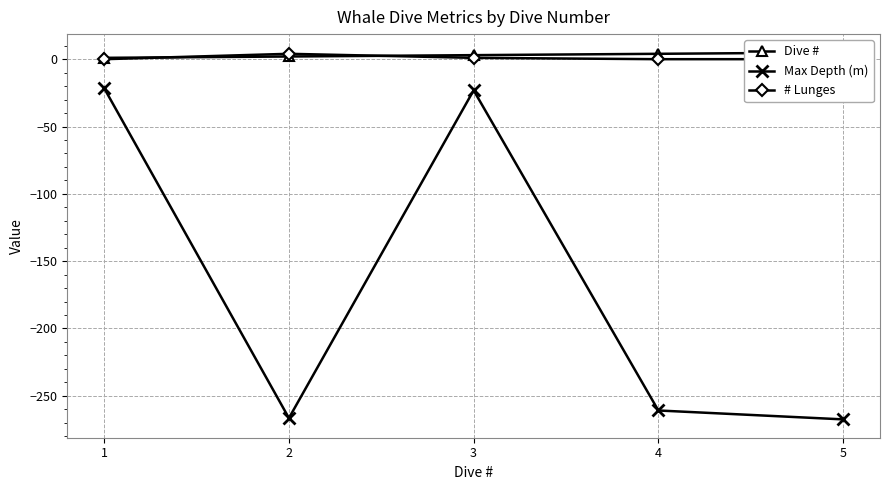

Is the value of Dive # at 1 greater than the value of # Lunges at 2?

No